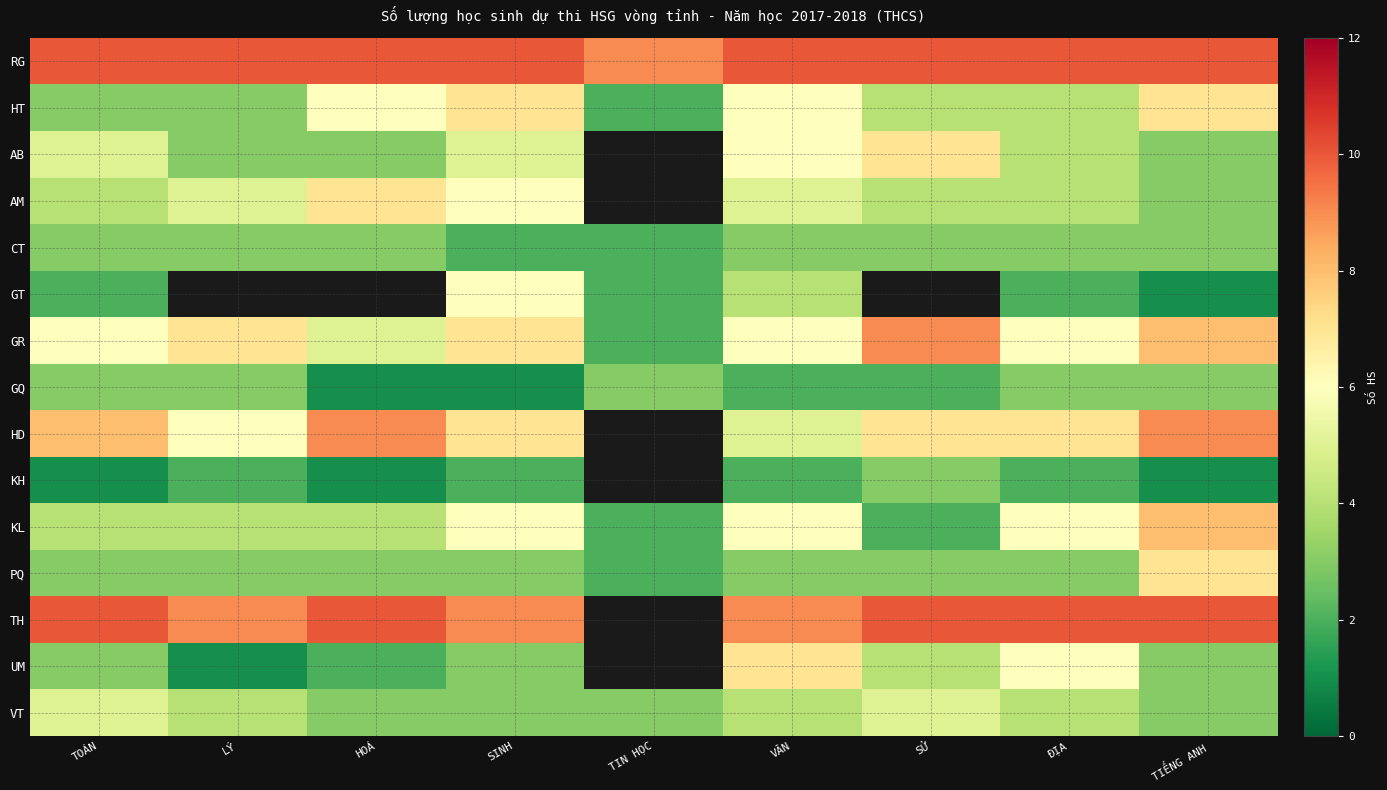

What is the spread (max minus min) of values at SINH?

9.0